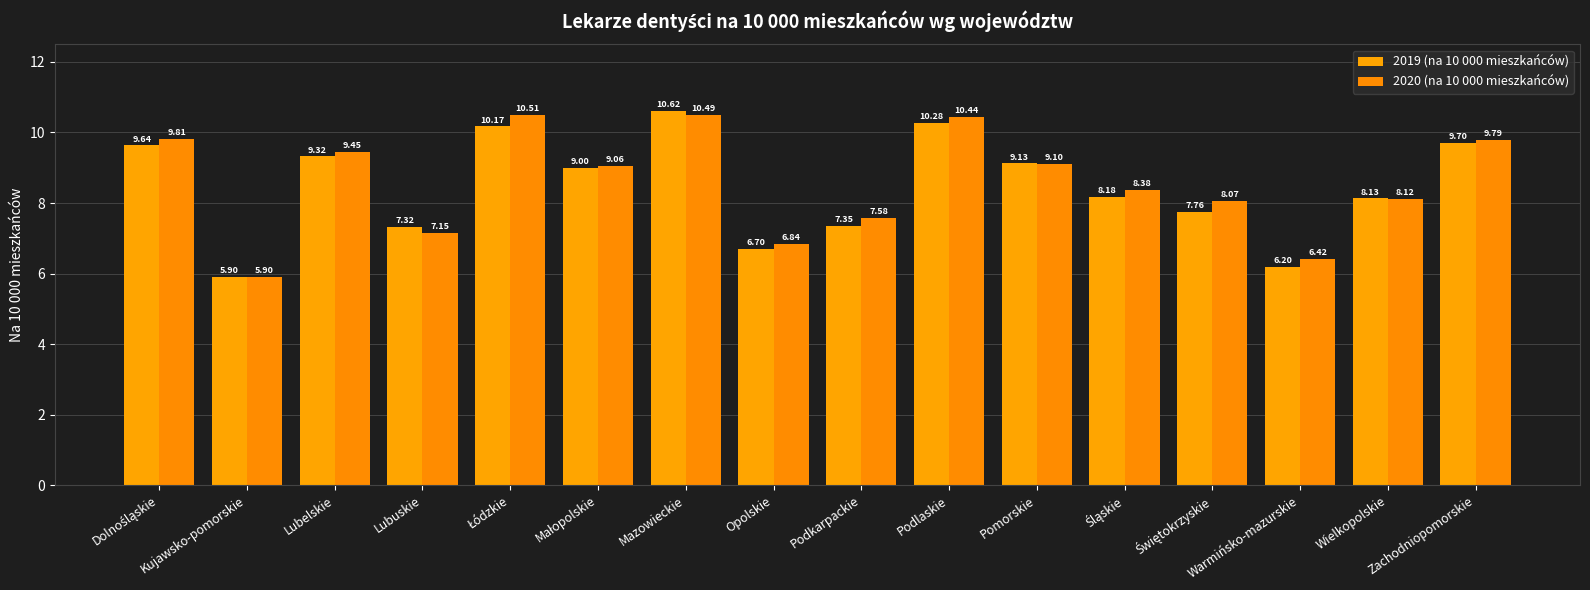

Between Lubelskie and Mazowieckie, which is larger?

Mazowieckie